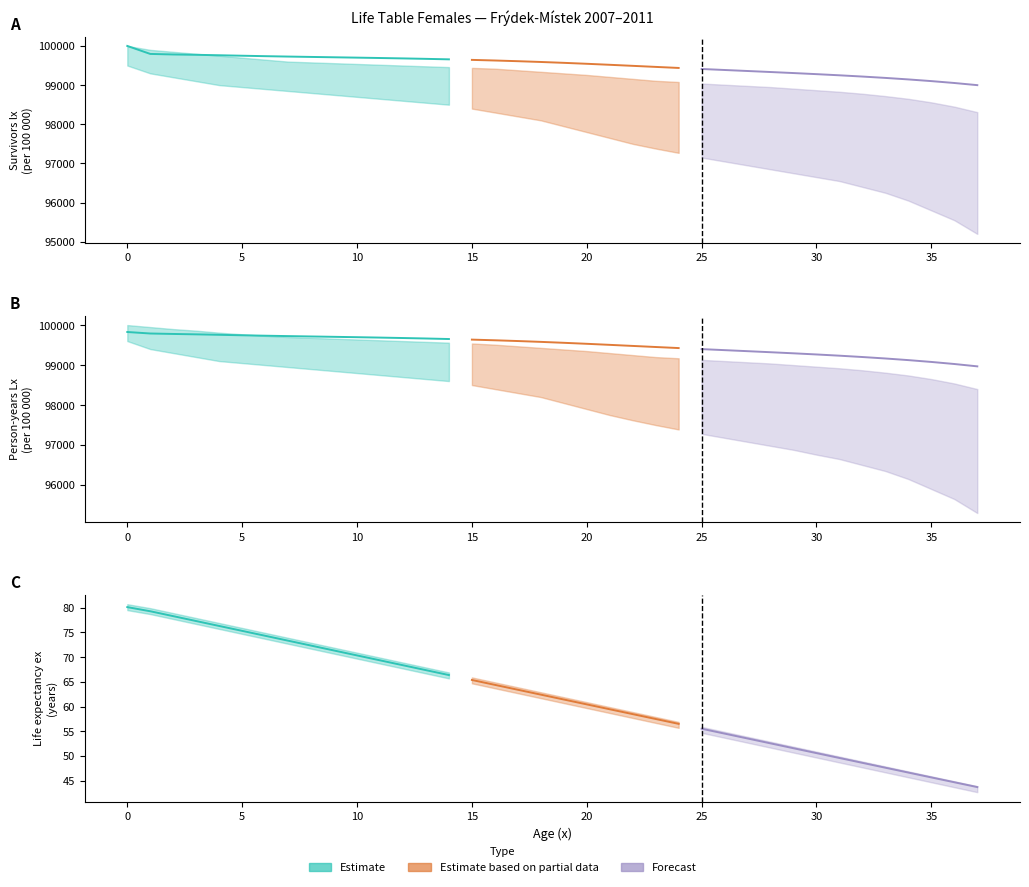

At how many categories does at least one series exceed 88562?

38